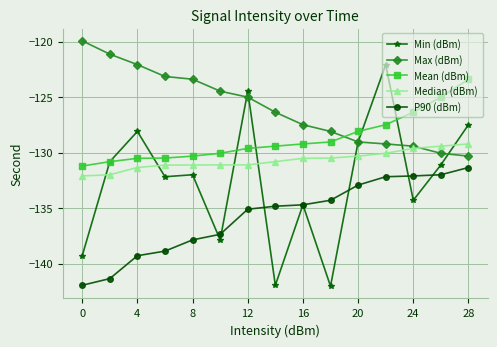

How many intersections are there between Median (dBm) and Min (dBm)?

7